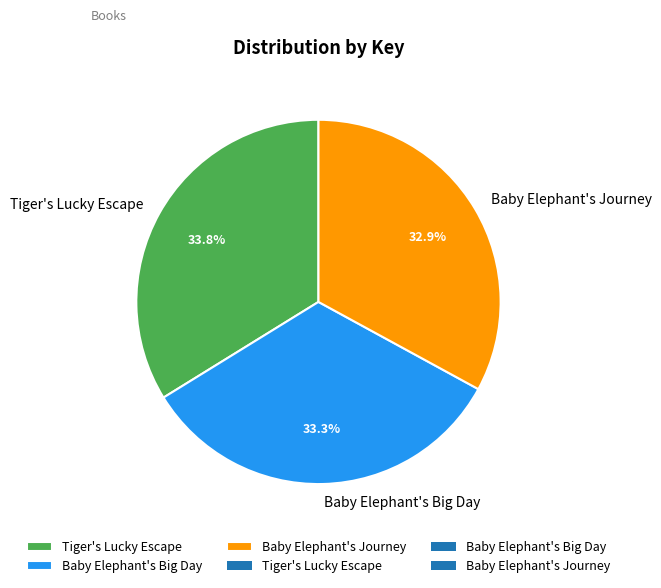

Which category has the biggest portion of the pie?

Tiger's Lucky Escape